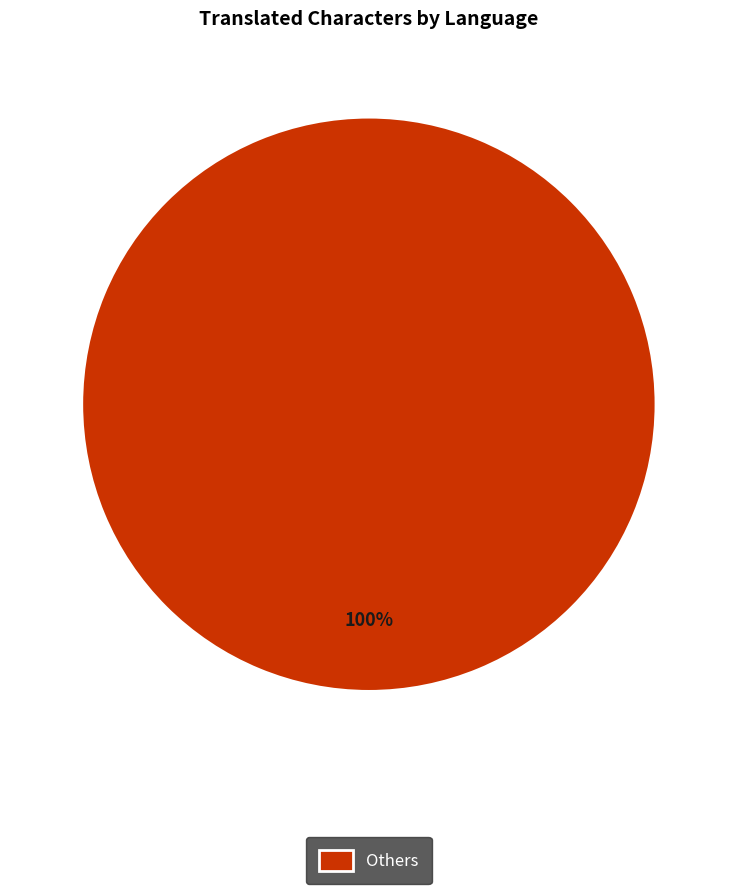

Is Others the majority of the pie?

Yes